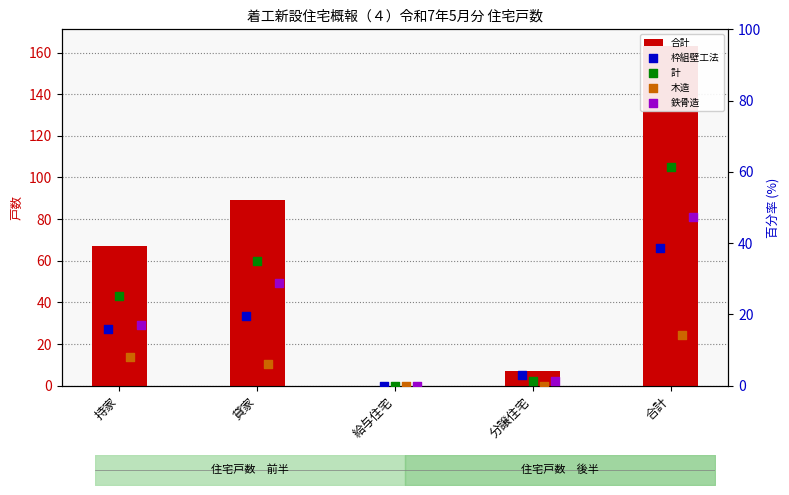

What are all the series names shown in the legend?

合計, 枠組壁工法, 計, 木造, 鉄骨造